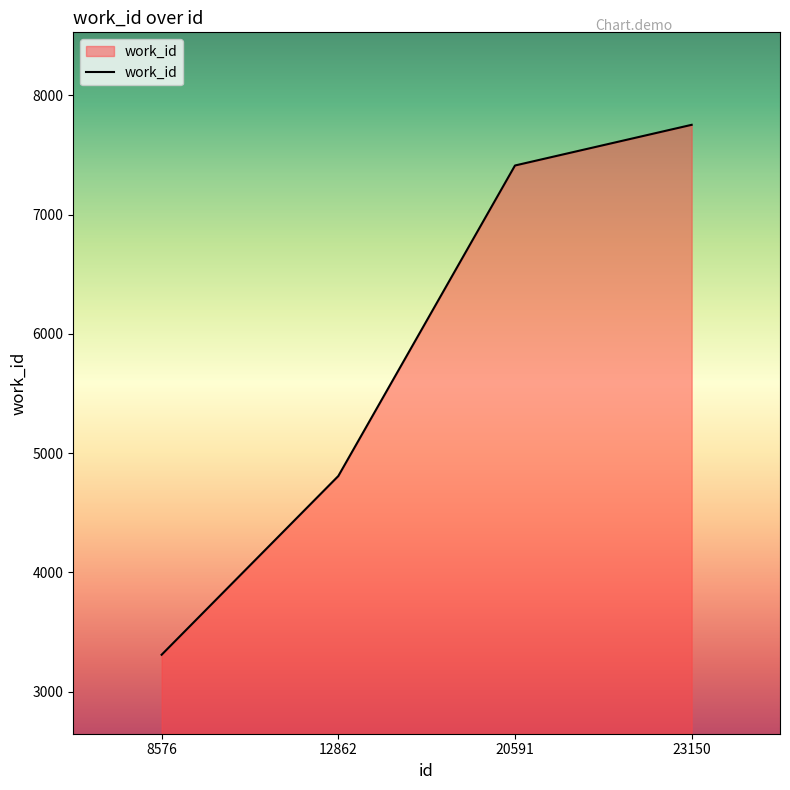

What is the sum of the values at 20591 and 23150?

15163